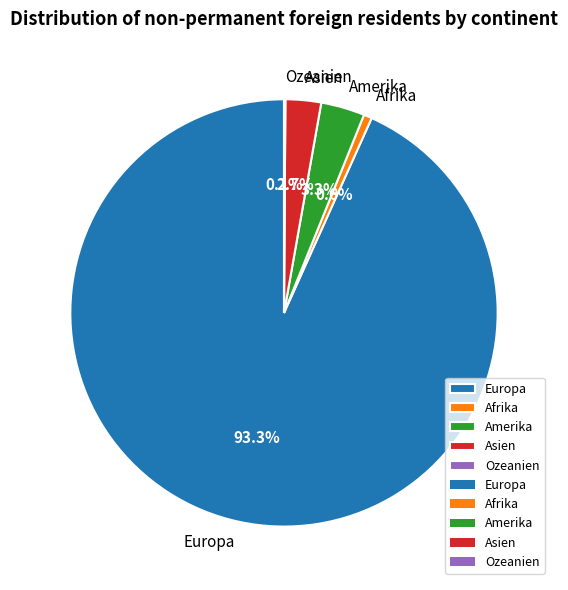

Does any single category account for the majority?

Yes